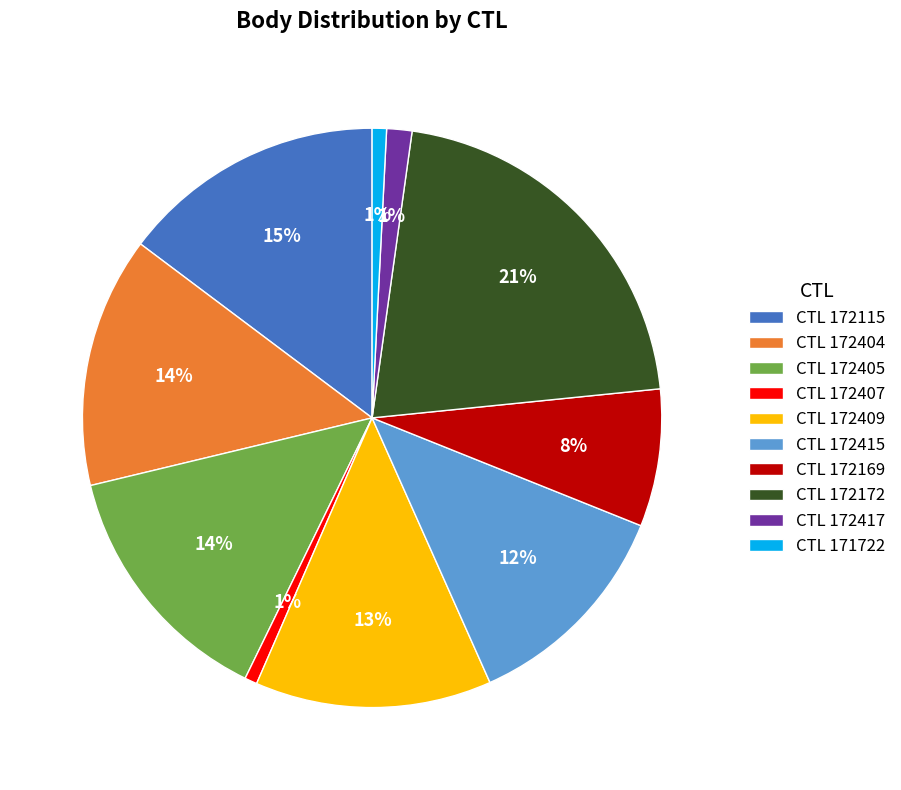

Which slice is the largest?

CTL 172172